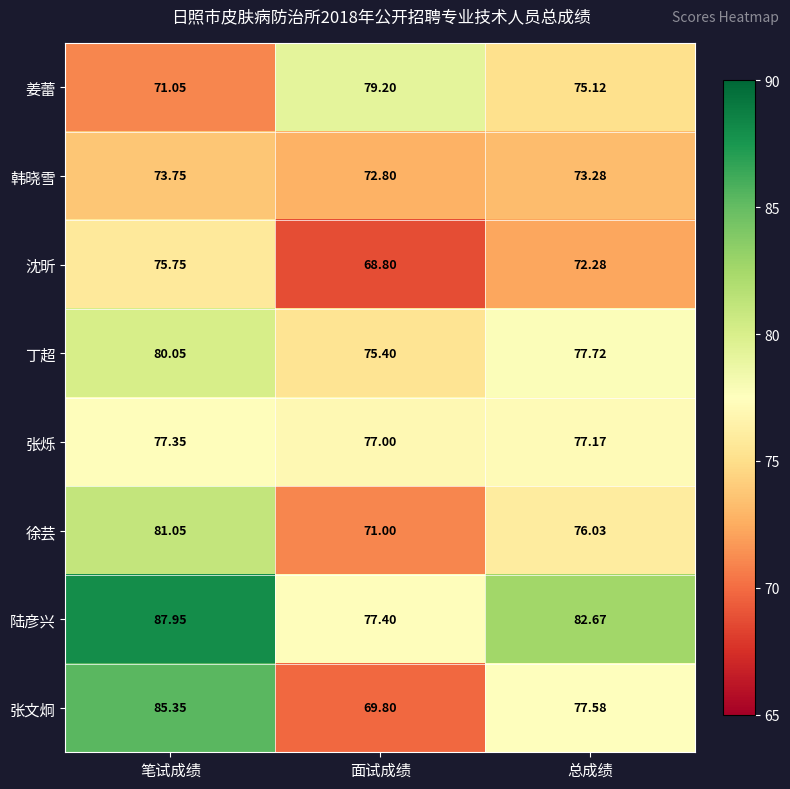

Which series changed the most between 笔试成绩 and 面试成绩?

张文炯